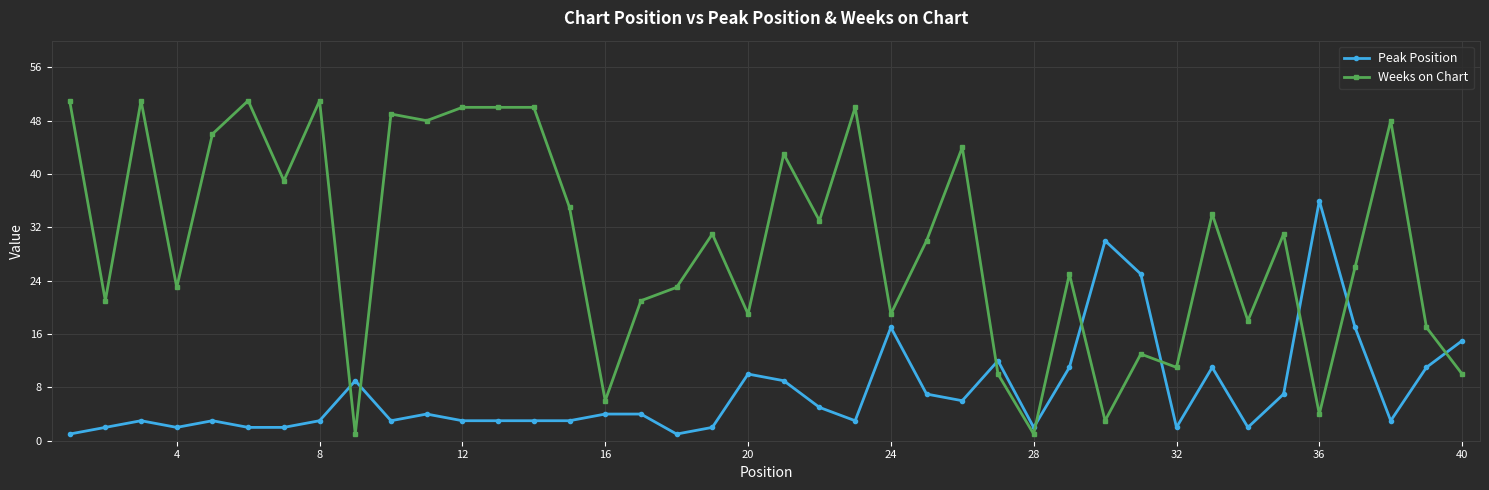

How many values in the Peak Position series are below 4?

20